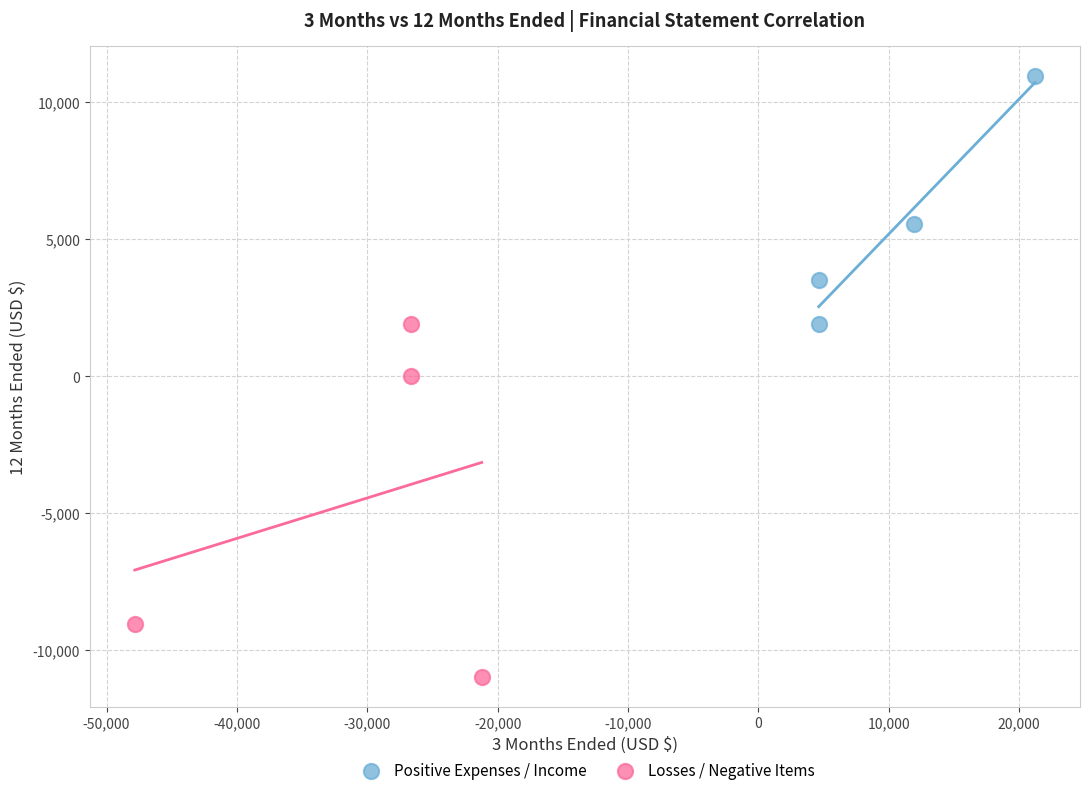

Which series has the widest spread of Y values?

Losses / Negative Items